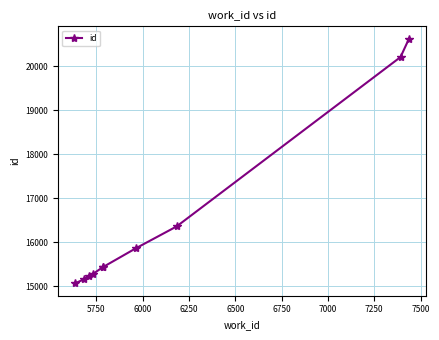

What is the maximum value shown in the chart?

20630